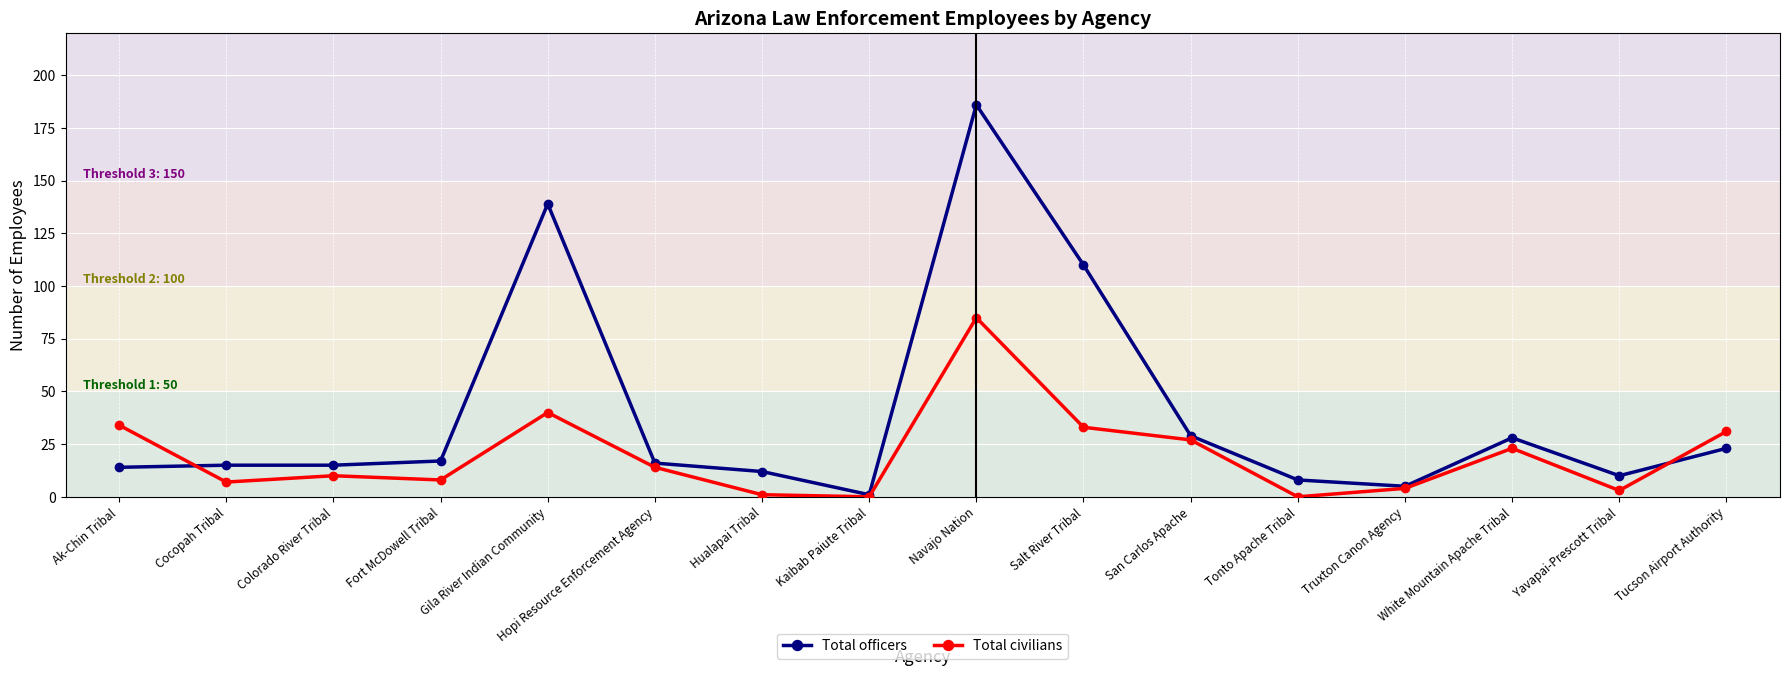

Which series has the largest total across all categories?

Total officers